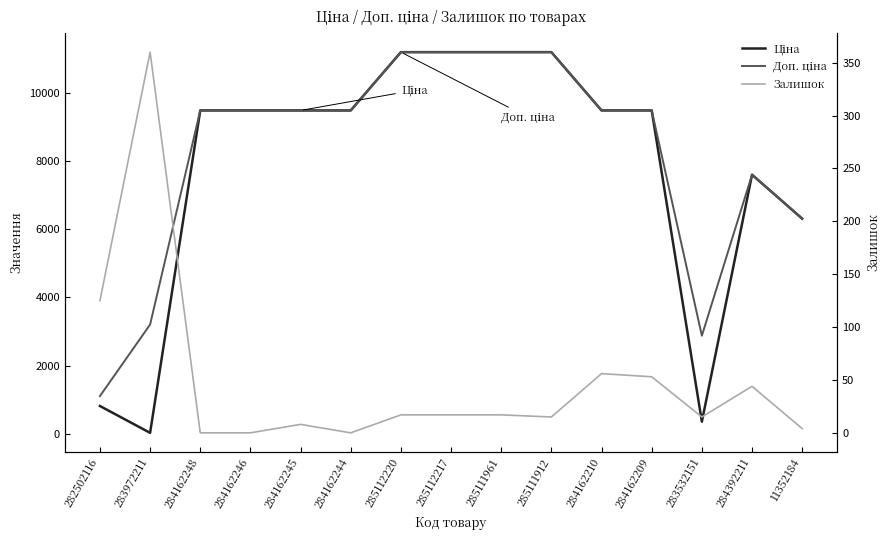

What position from the right is 11352184?

1